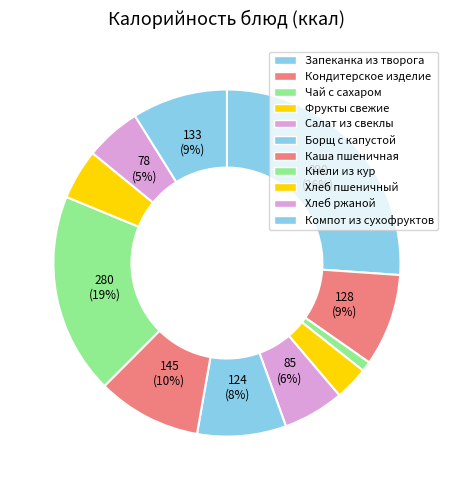

To the nearest percent, what is the difference between the Кнели из кур and Чай с сахаром slice percentages?

18%